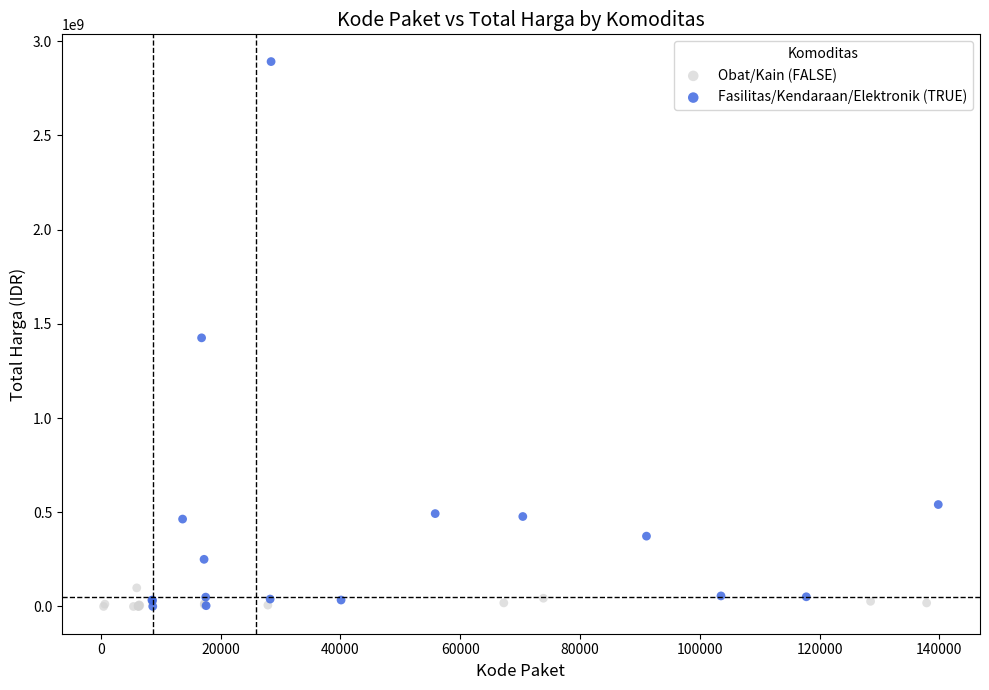

Which series has the largest Y range (max minus min)?

Fasilitas/Kendaraan/Elektronik (TRUE)